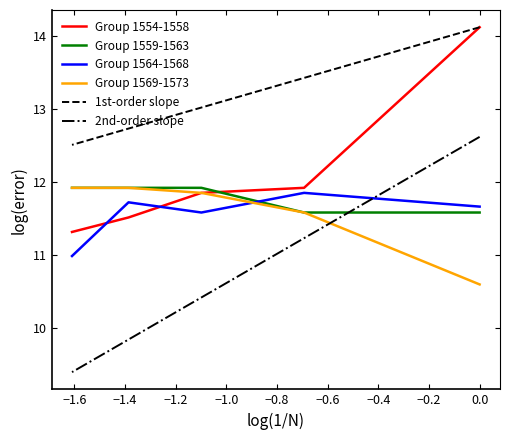

Is this an area chart (filled region under the line)?

No